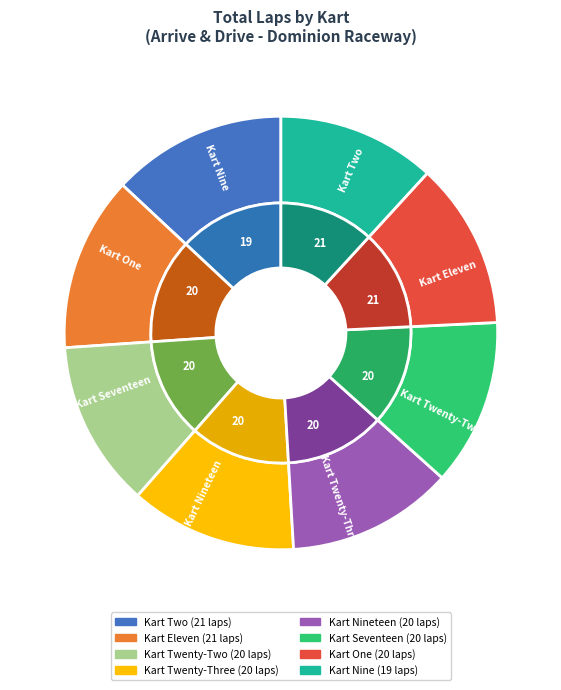

Between Kart Two and Kart One, which is larger?

Kart Two